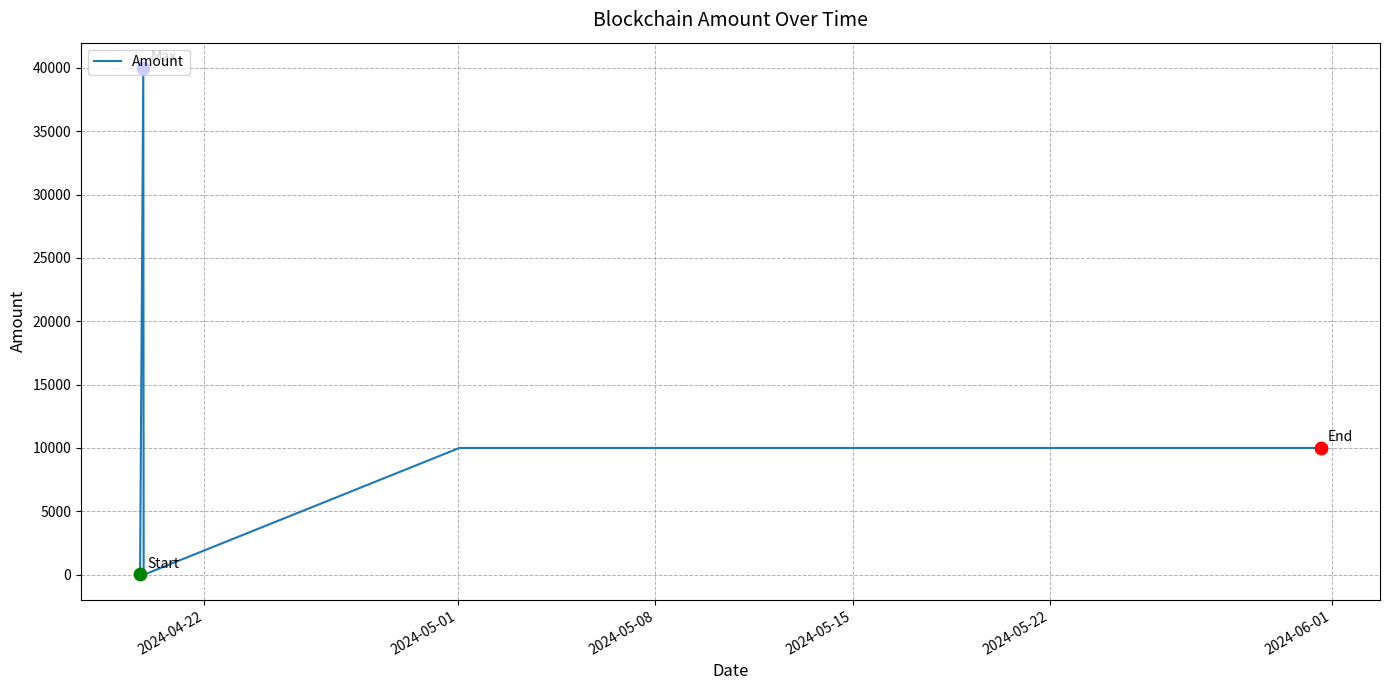

What is the sum of all values?

80010